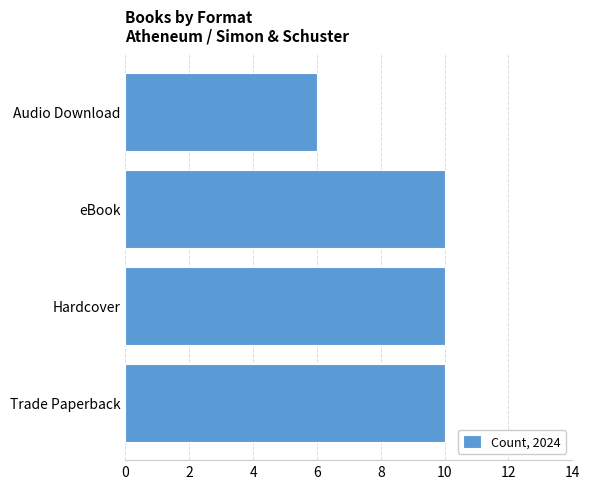

Does the chart contain stacked bars?

No